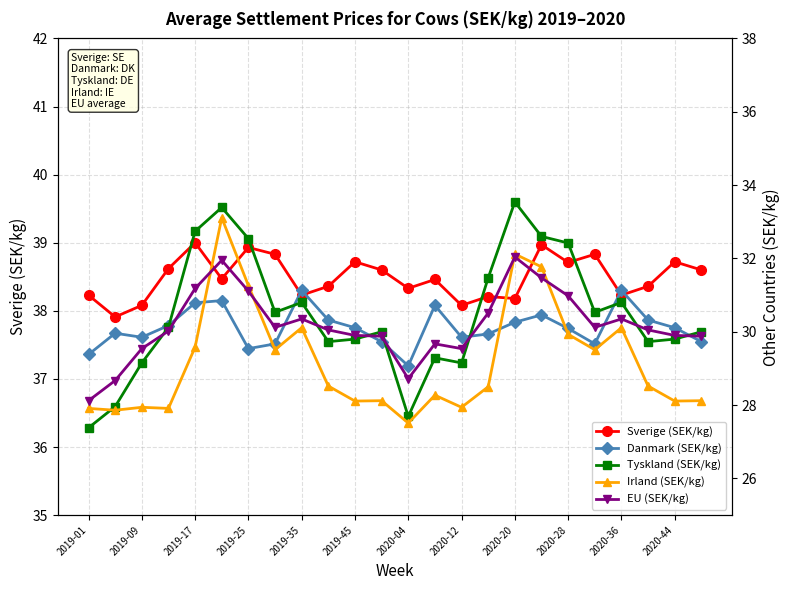

Reading left to right, what are all the values shown in this chart?

Sverige (SEK/kg): 38.2	37.9	38.1	38.6	39.0	38.5	38.9	38.8	38.2	38.4	38.7	38.6	38.3	38.5	38.1	38.2	38.2	39.0	38.7	38.8	38.2	38.4	38.7	38.6
Danmark (SEK/kg): 29.4	30.0	29.9	30.2	30.8	30.9	29.5	29.7	31.1	30.3	30.1	29.7	29.1	30.7	29.9	29.9	30.3	30.5	30.1	29.7	31.1	30.3	30.1	29.7
Tyskland (SEK/kg): 27.4	28.0	29.1	30.1	32.7	33.4	32.5	30.5	30.8	29.7	29.8	30.0	27.7	29.3	29.1	31.5	33.5	32.6	32.4	30.5	30.8	29.7	29.8	30.0
Irland (SEK/kg): 27.9	27.9	27.9	27.9	29.6	33.1	31.3	29.5	30.1	28.5	28.1	28.1	27.5	28.3	27.9	28.5	32.1	31.8	29.9	29.5	30.1	28.5	28.1	28.1
EU (SEK/kg): 28.1	28.7	29.5	30.0	31.2	31.9	31.1	30.1	30.4	30.1	29.9	29.9	28.7	29.7	29.5	30.5	32.0	31.5	31.0	30.1	30.4	30.1	29.9	29.9